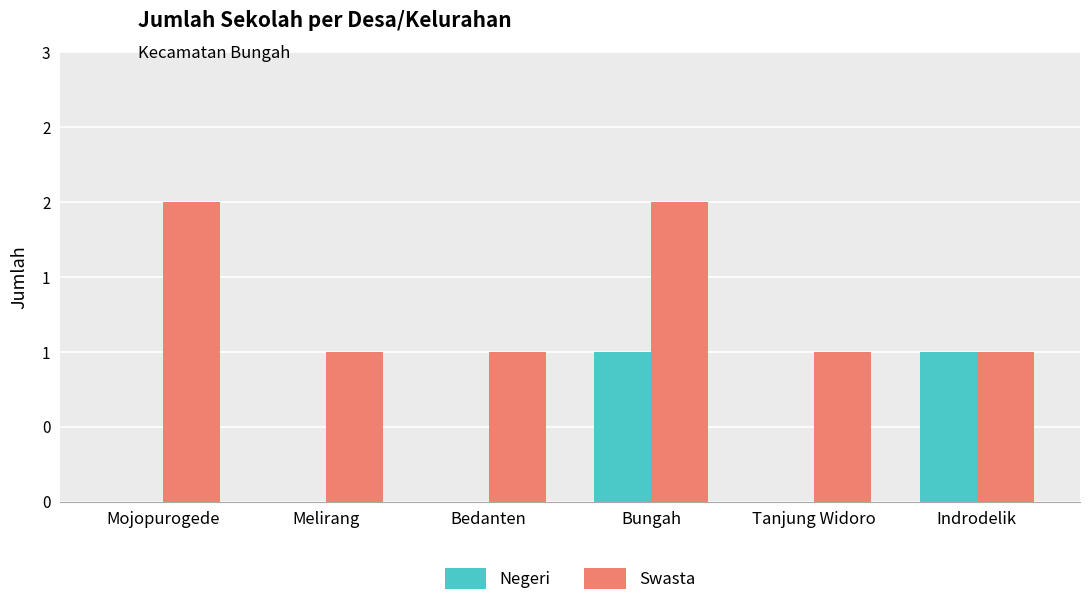

Reading right to left, transcribe all the data shown in this chart.

Negeri: Indrodelik=1	Tanjung Widoro=0	Bungah=1	Bedanten=0	Melirang=0	Mojopurogede=0
Swasta: Indrodelik=1	Tanjung Widoro=1	Bungah=2	Bedanten=1	Melirang=1	Mojopurogede=2